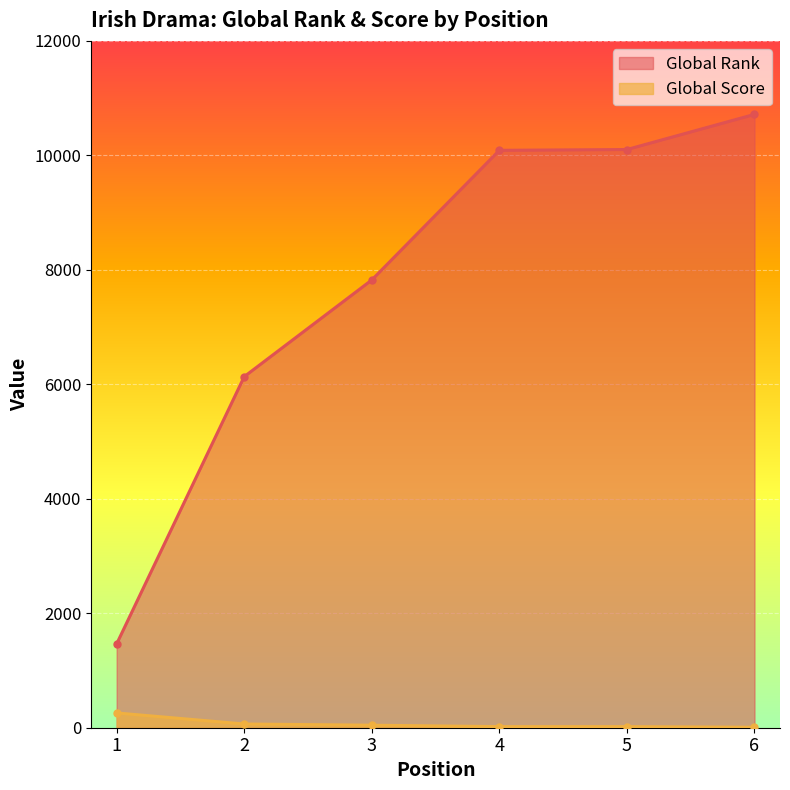

The value of Global Rank at 5 is 2810. True or false?

False